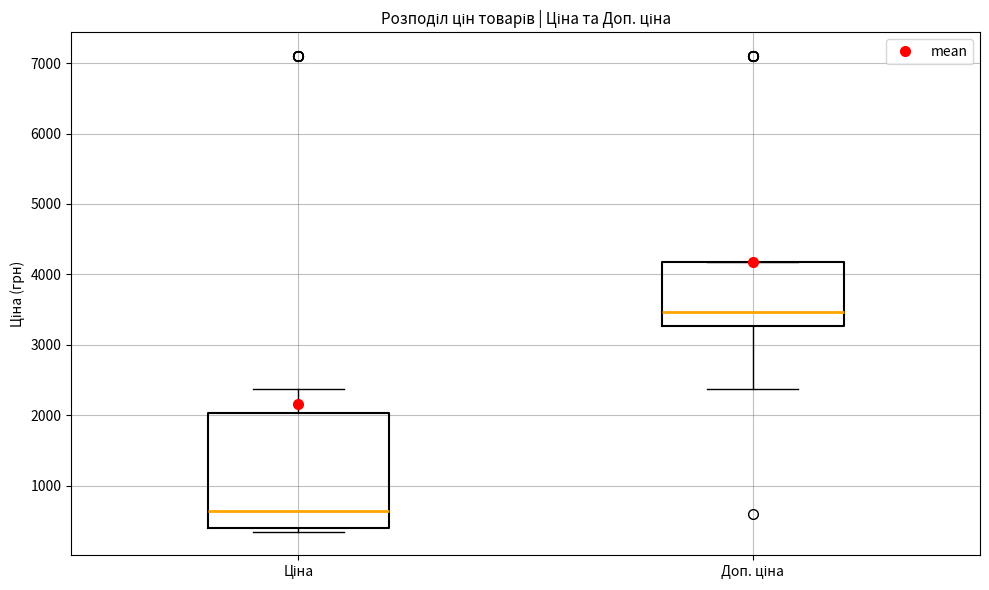

Reading left to right, read every box against the y-axis: the position of its median line, the range the box covers, and the ends of its whiskers. The values are not printed on the chart, so give them approximately, as read against the axis.

Ціна: median 600, box 400 to 2000, whiskers 400 (just below the box's lower edge) to 2400
Доп. ціна: median 3500, box 3300 to 4200, whiskers 2400 to 4200